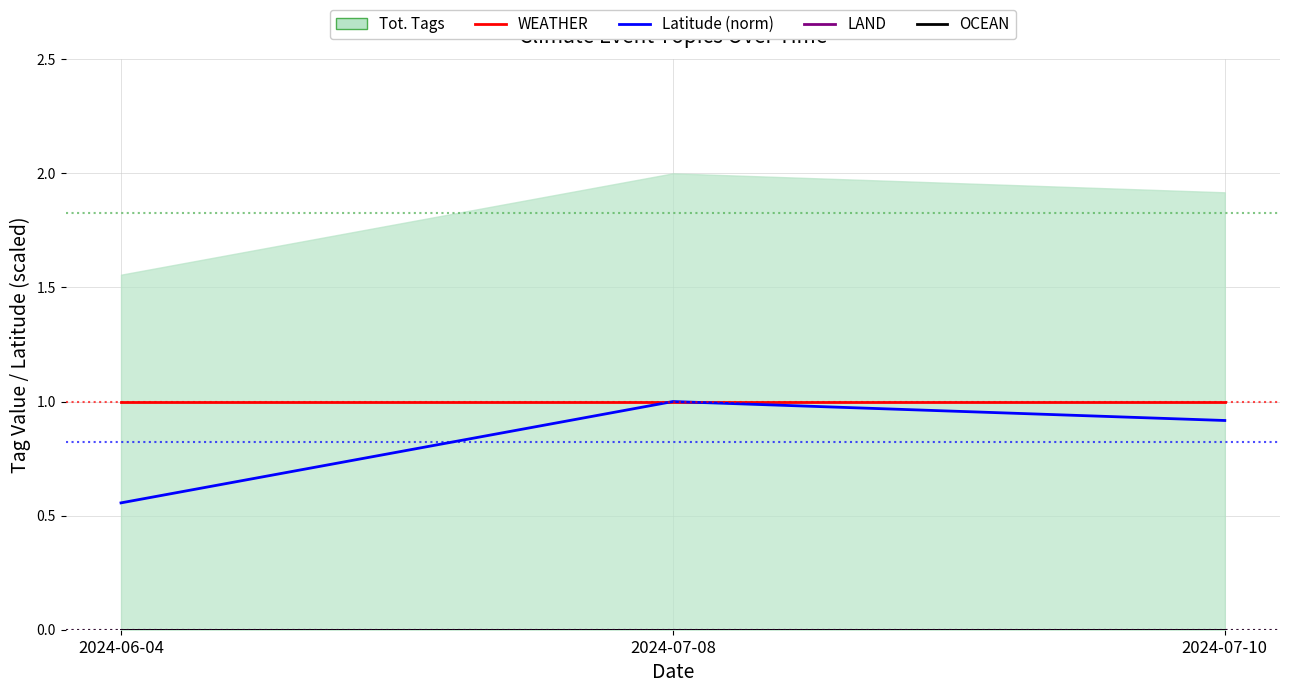

At which label is WEATHER closest to 1?

2024-06-04